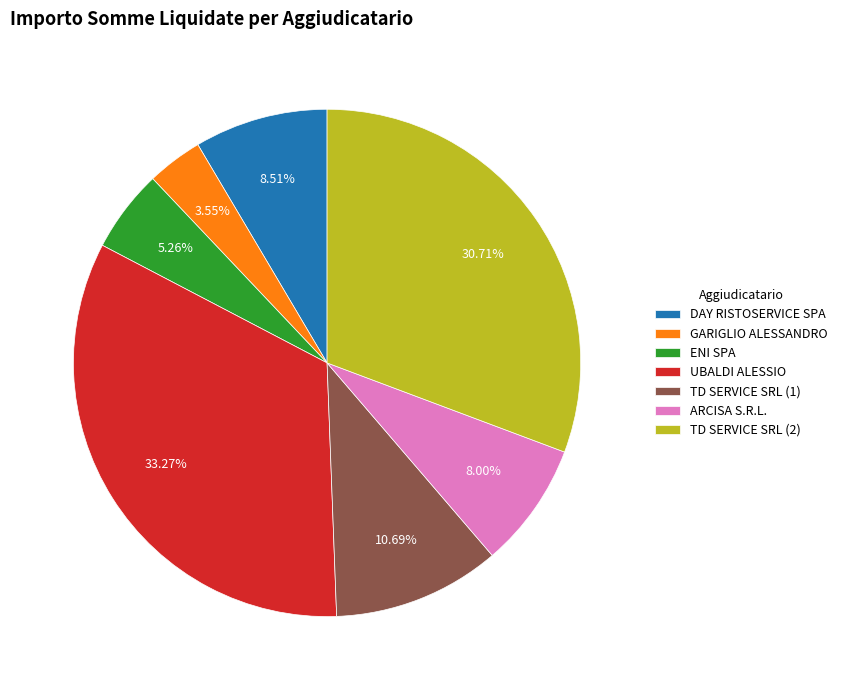

Rank the categories by value from highest to lowest.

UBALDI ALESSIO, TD SERVICE SRL (2), TD SERVICE SRL (1), DAY RISTOSERVICE SPA, ARCISA S.R.L., ENI SPA, GARIGLIO ALESSANDRO